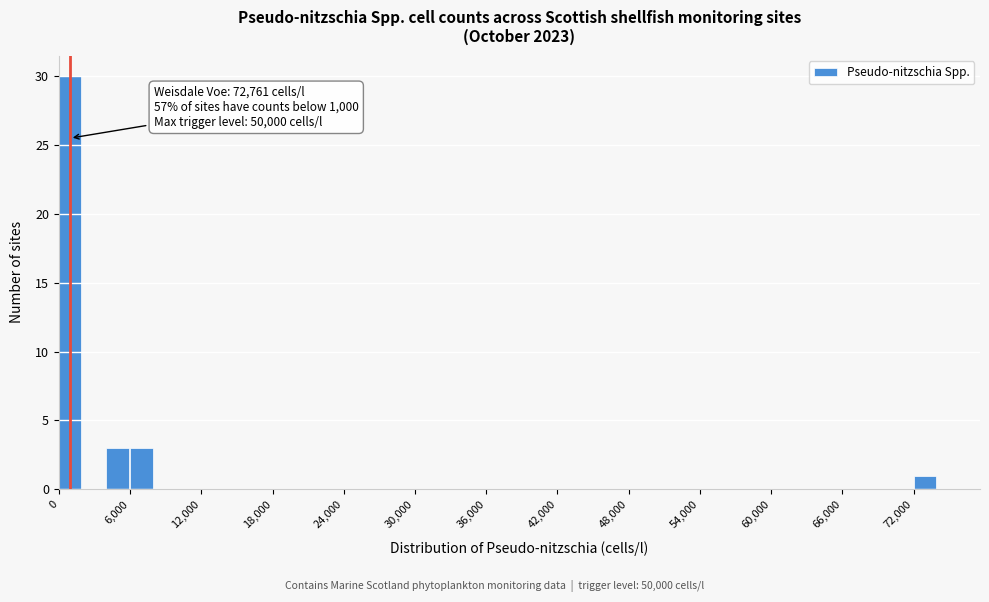

Around what value on the x-axis is the tallest bar? Give the approximate position of its centre, as read against the axis.

1000